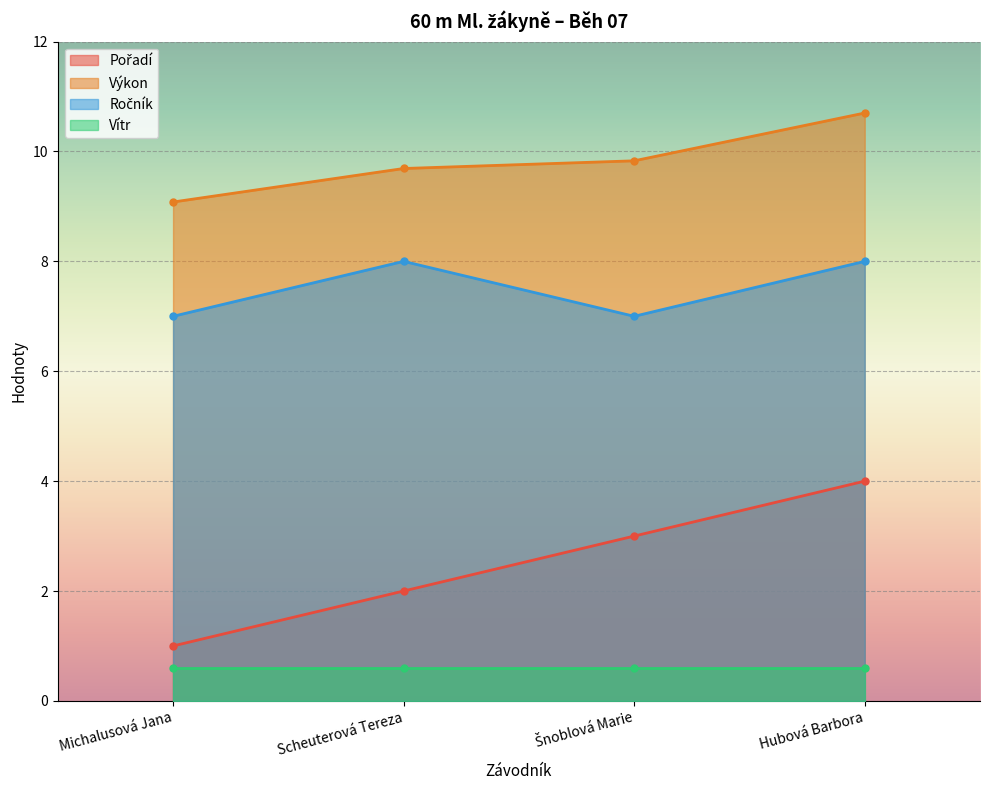

Which category has the lowest value in the Pořadí series?

Michalusová Jana